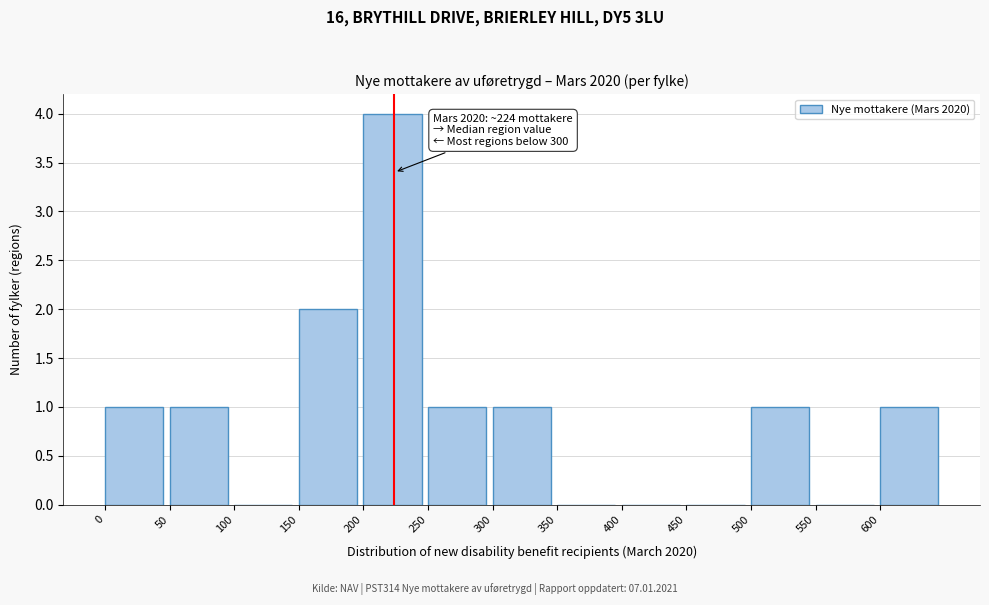

Which range on the x-axis has the tallest bar?

200 to 250